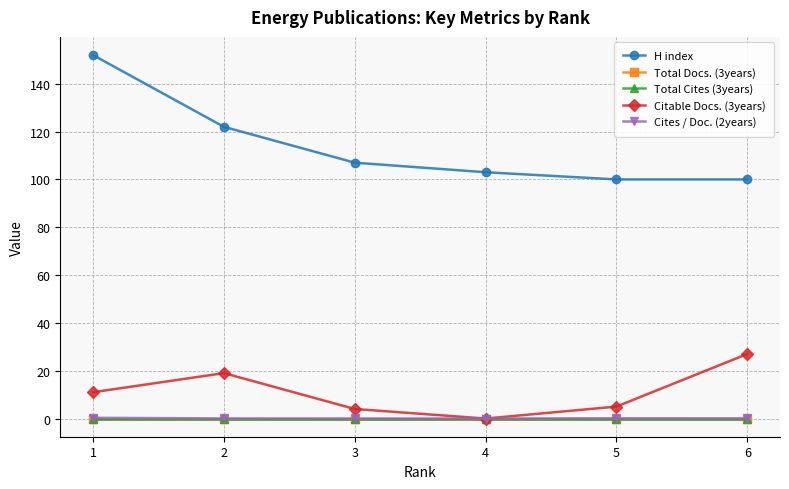

Which series has the largest range (max minus min)?

H index